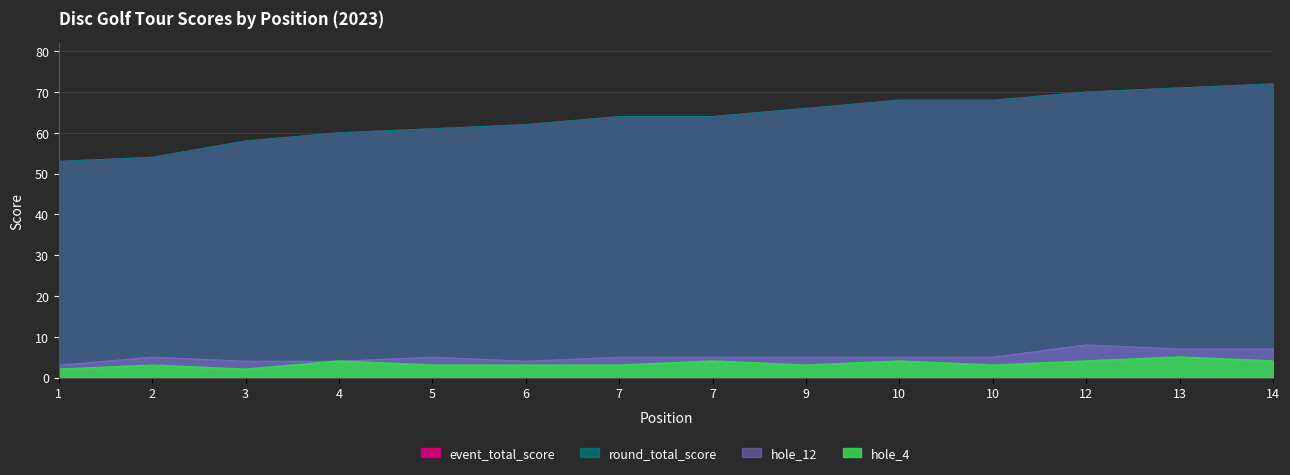

Count the hole_4 values in the range 3 to 4.

11